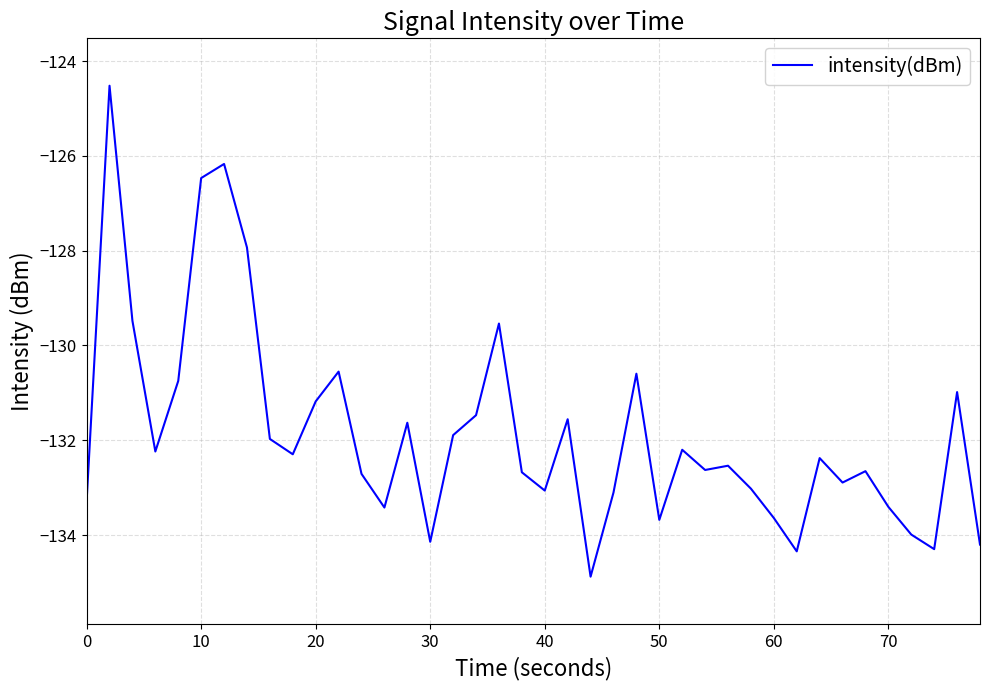

What is the difference between the maximum and minimum values?

10.4